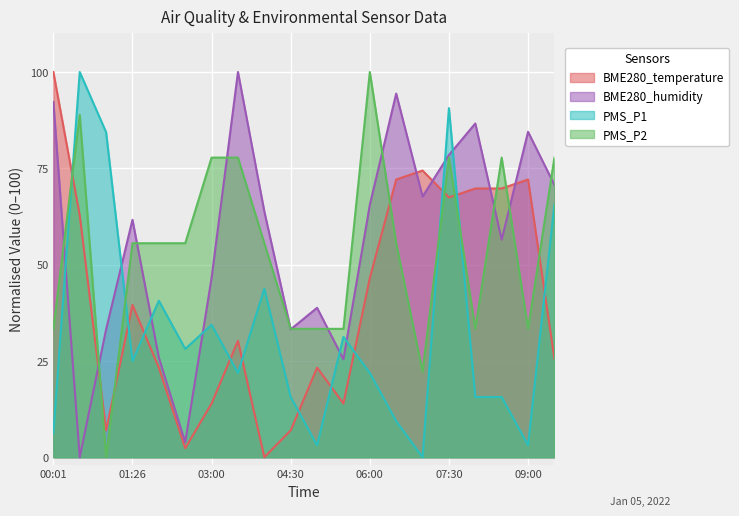

What is the difference between the highest and lowest values at 09:30?

52.2